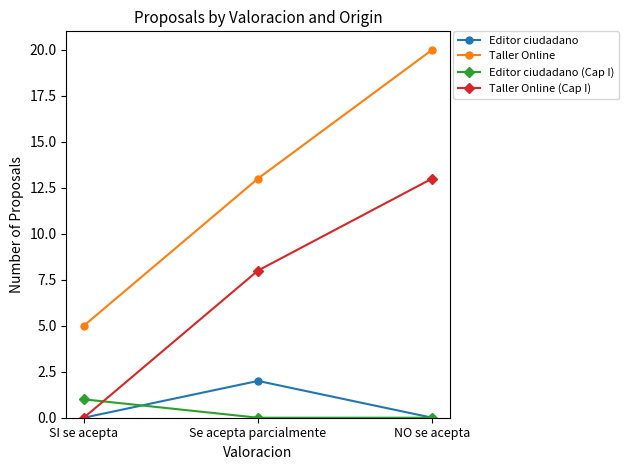

What is the difference between the Taller Online (Cap I) values at SI se acepta and Se acepta parcialmente?

8